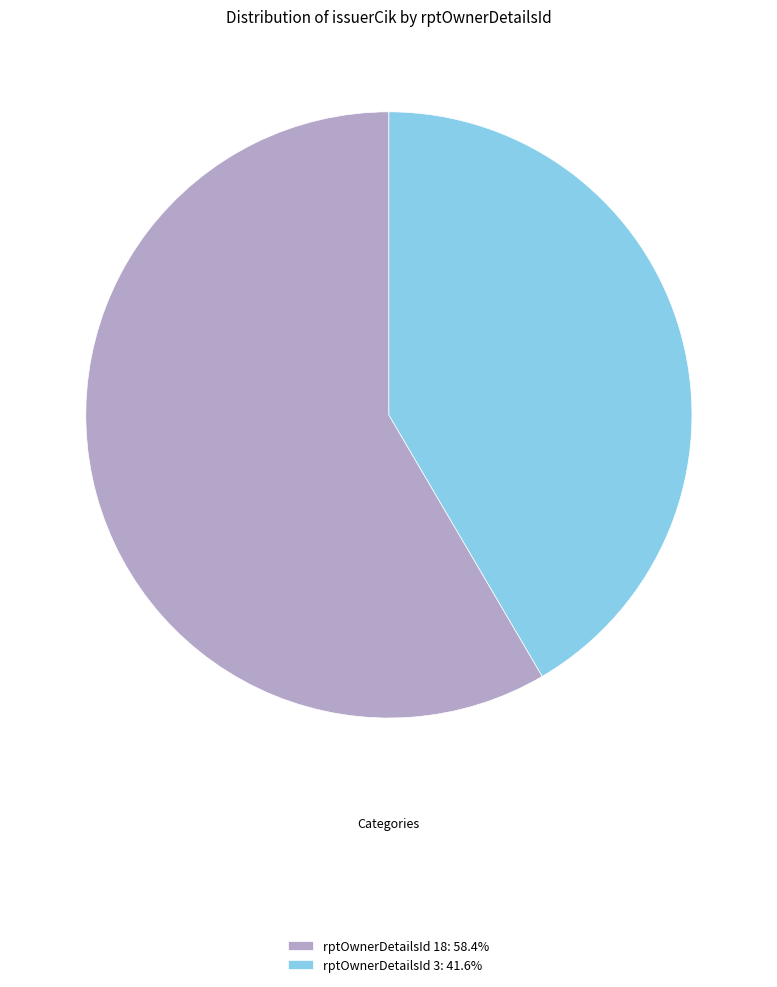

Is rptOwnerDetailsId 3: 41.6% the majority of the pie?

No